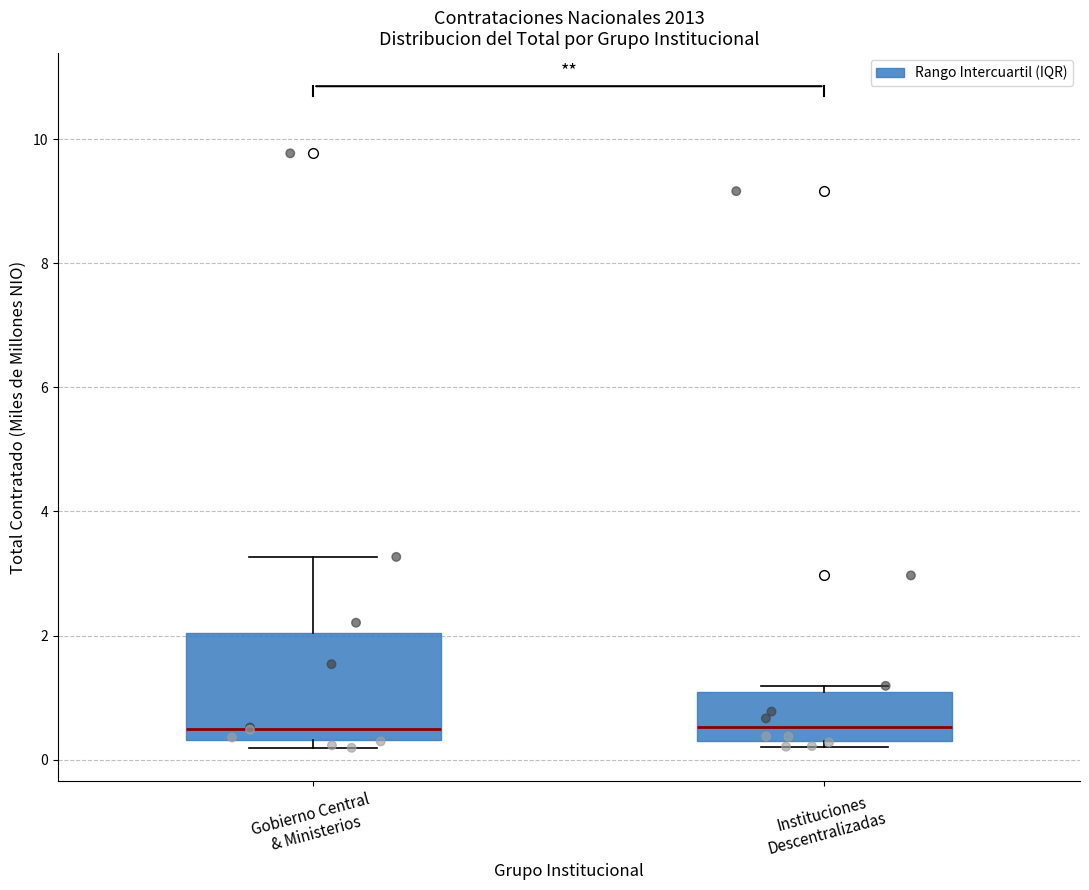

Reading left to right, read every box against the y-axis: the position of its median line, the range the box covers, and the ends of its whiskers. The values are not printed on the chart, so give them approximately, as read against the axis.

Gobierno Central & Ministerios: median 0.6, box 0.4 to 2.0, whiskers 0.2 to 3.2
Instituciones Descentralizadas: median 0.6, box 0.4 to 1.0, whiskers 0.2 to 1.2